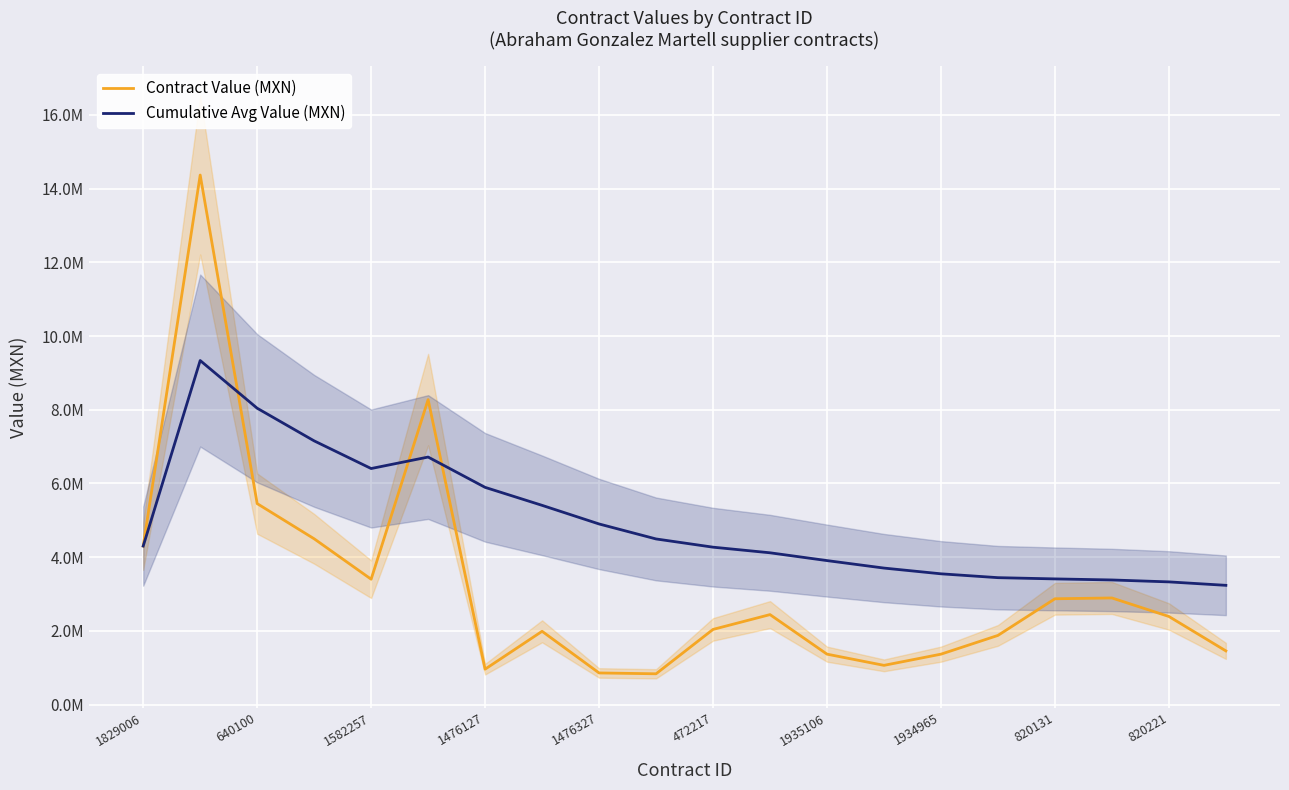

True or false: Cumulative Avg Value (MXN) has a value of 8364277.8 at 820131.

False